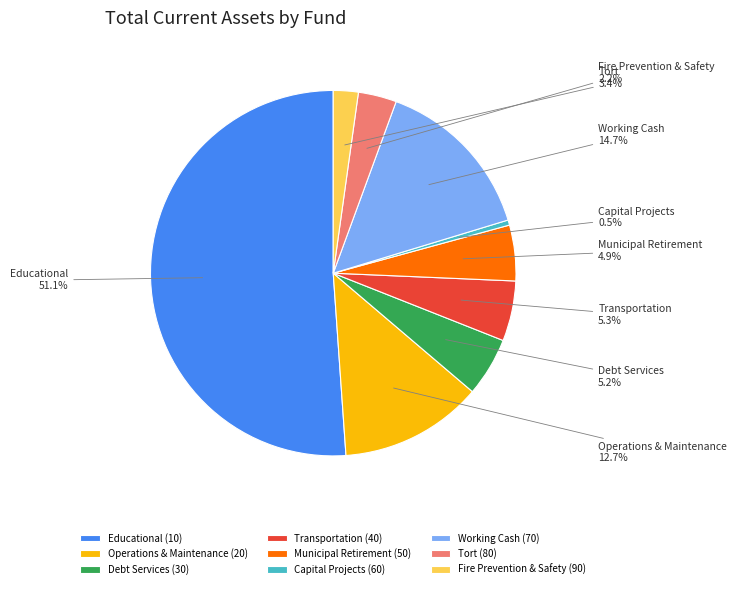

Is there any slice that represents more than half of the pie?

Yes